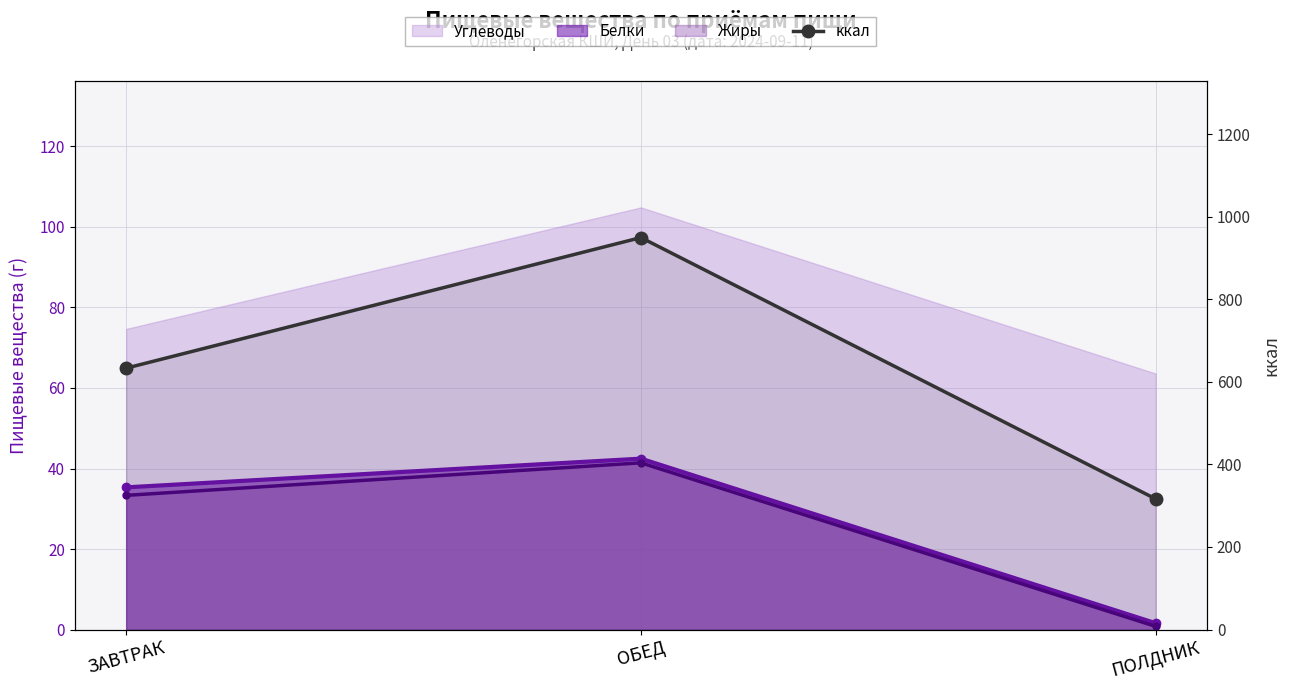

What is the change in value from ЗАВТРАК to ПОЛДНИК?

-316.6